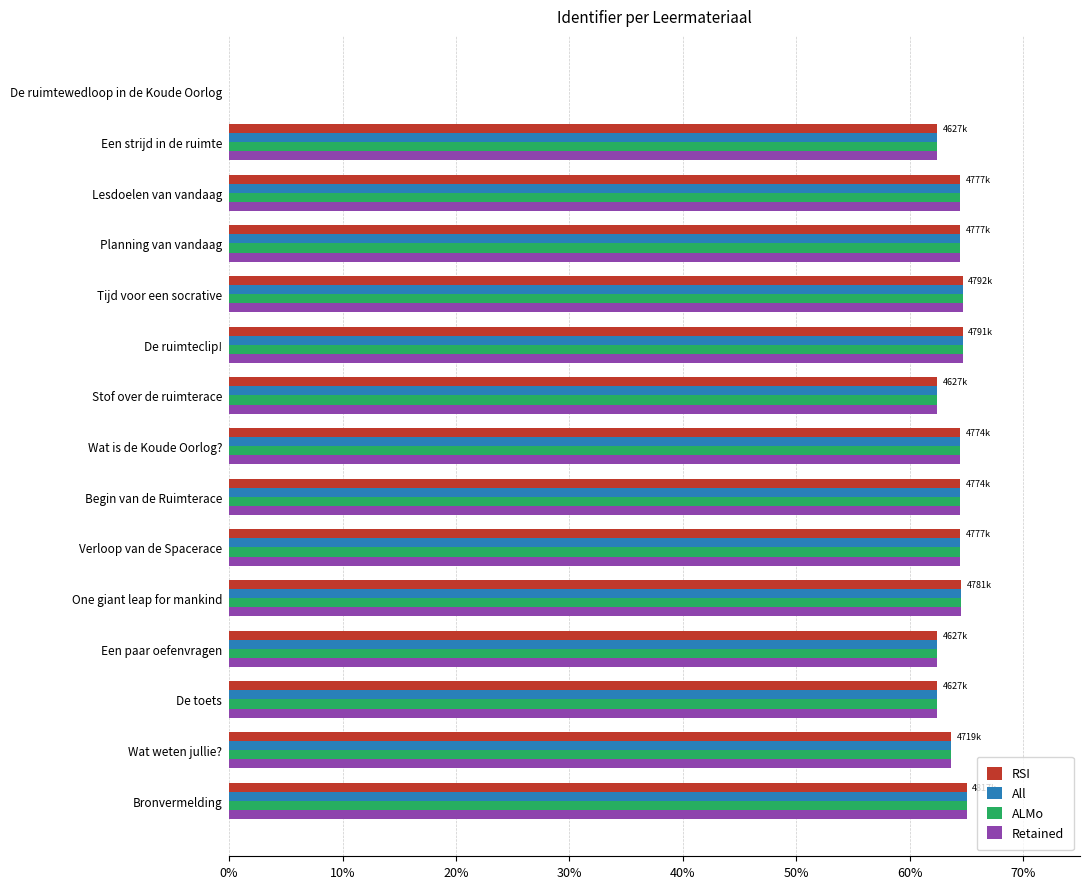

How many distinct data groups are displayed?

4